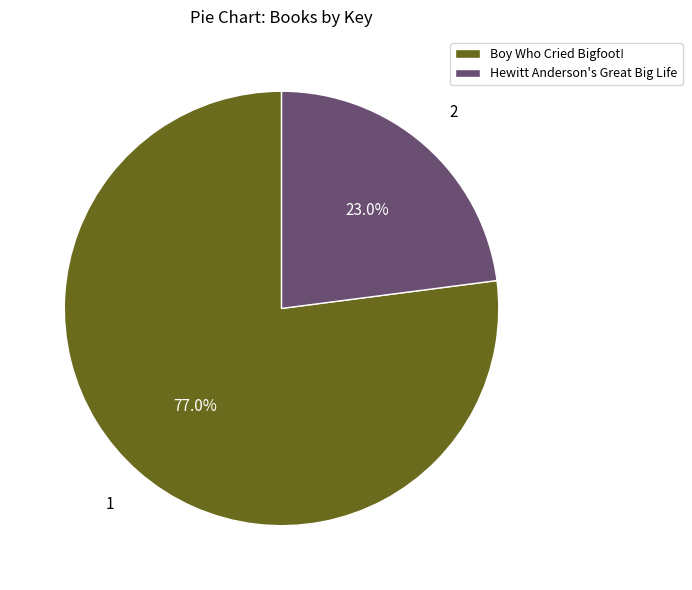

Which category has the biggest portion of the pie?

Boy Who Cried Bigfoot!